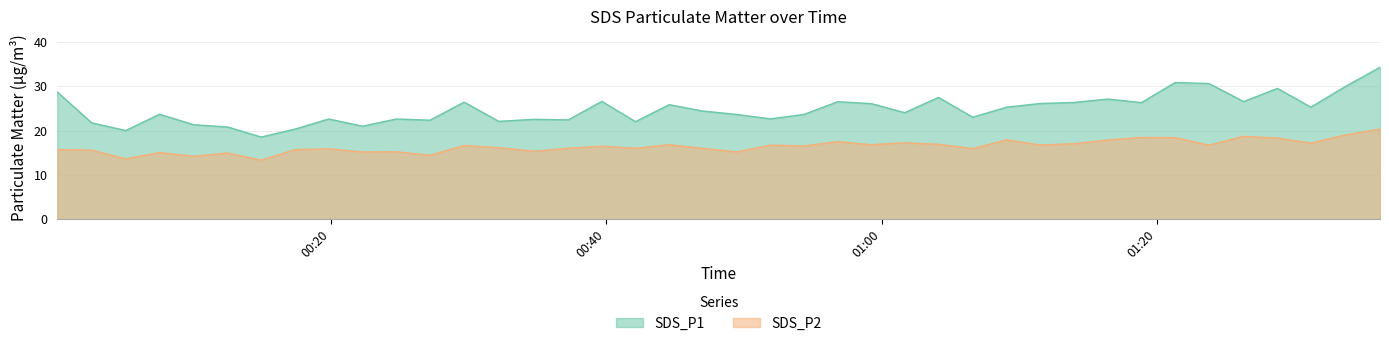

The value of SDS_P1 at 2022/01/11 01:26:17 is 26.5. True or false?

True